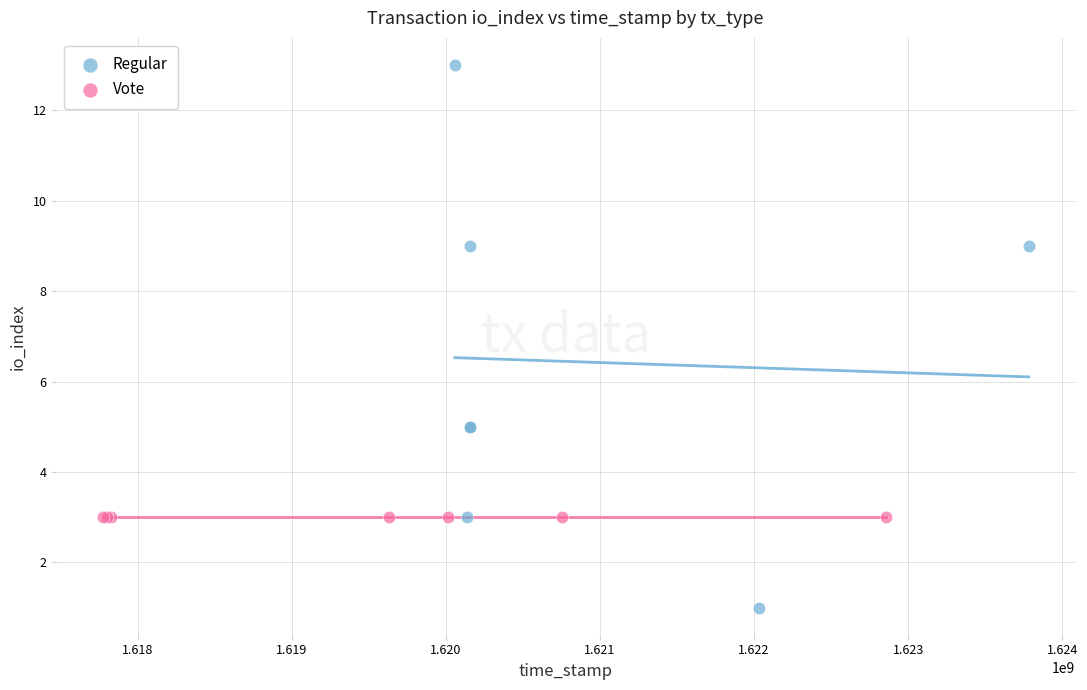

Which series contains the lowest Y value?

Regular